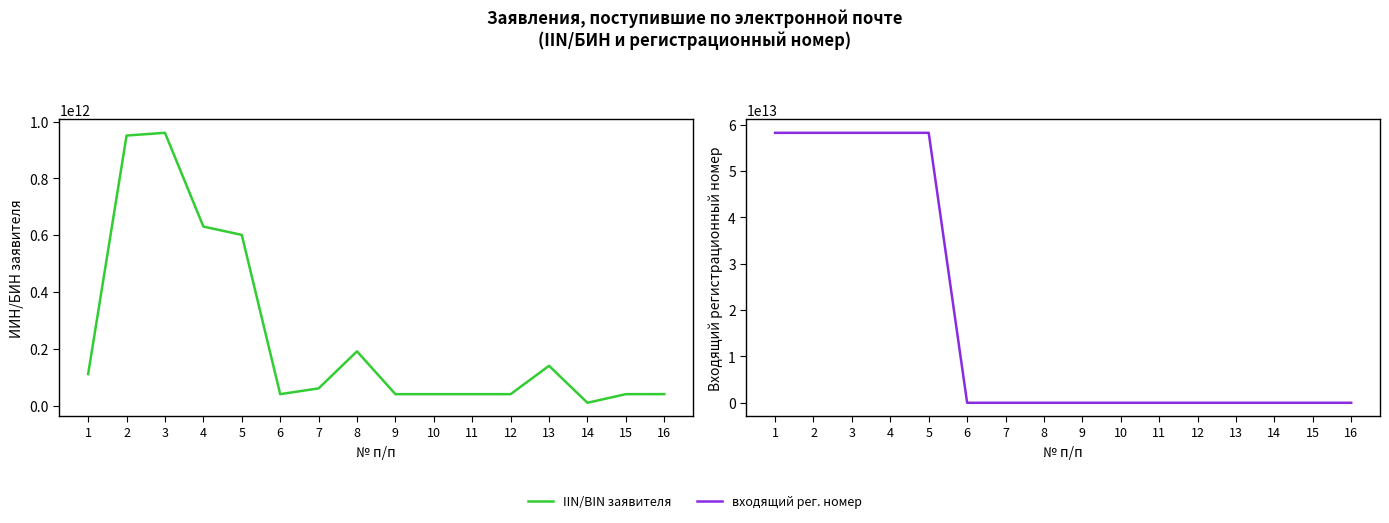

List the labels in order of IIN/BIN заявителя value, largest first.

3, 2, 4, 5, 8, 13, 1, 7, 16, 10, 9, 11, 15, 12, 6, 14